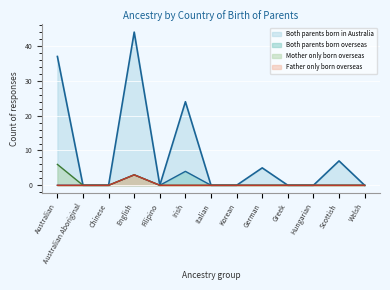

True or false: Both parents born overseas and Father only born overseas cross at least once.

False